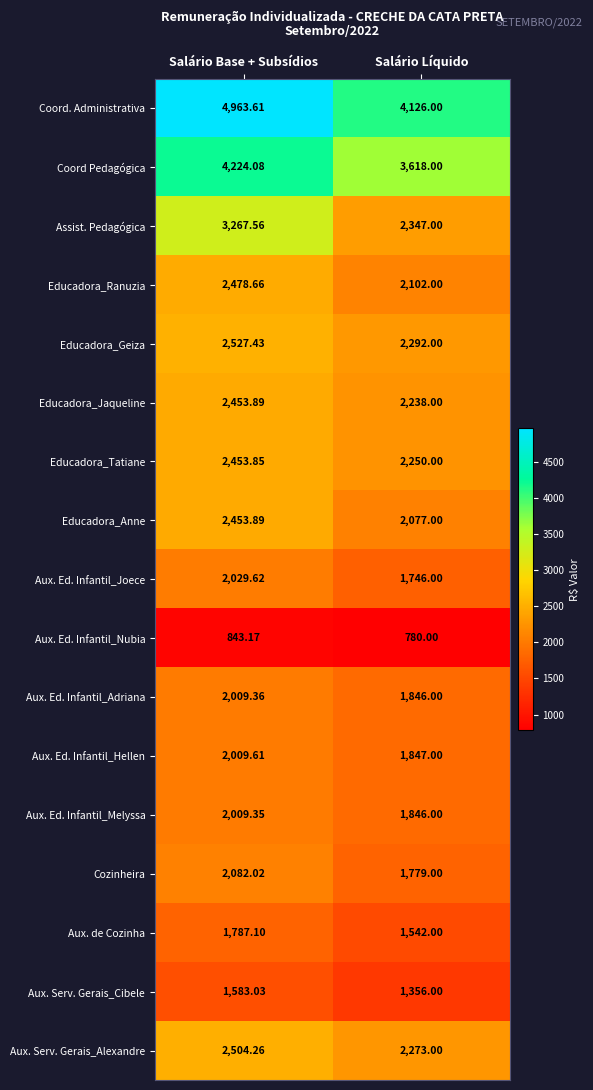

List the labels in order of Educadora_Jaqueline value, smallest first.

Salário Líquido, Salário Base + Subsídios